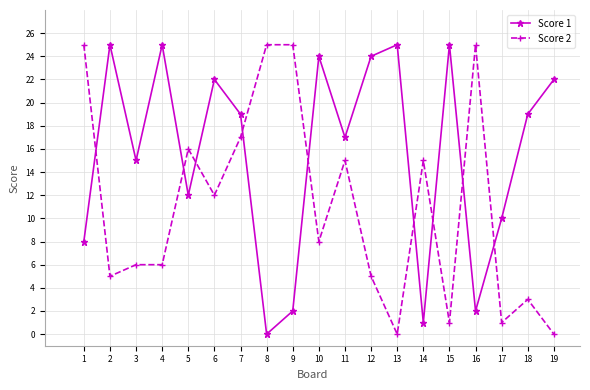

What are all the series names shown in the legend?

Score 1, Score 2